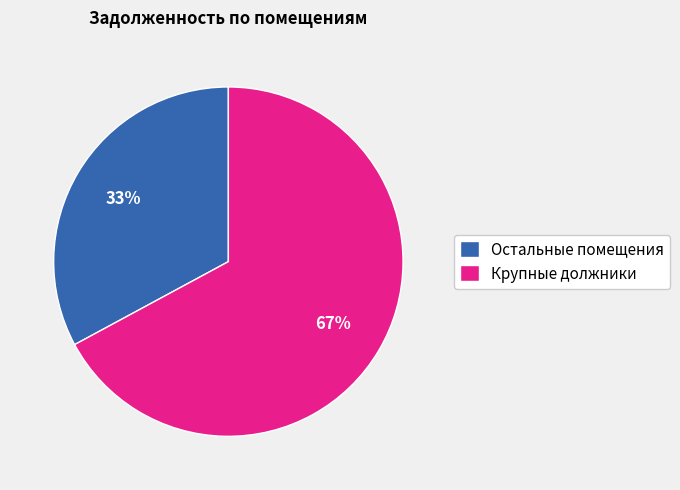

Do Крупные должники and Остальные помещения together represent more than half of the pie?

Yes